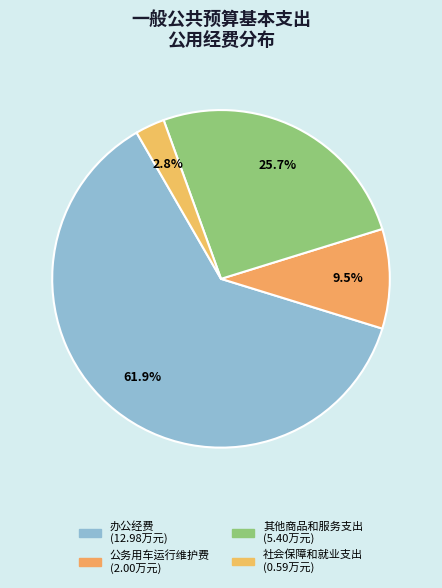

How many slices are in this pie chart?

4